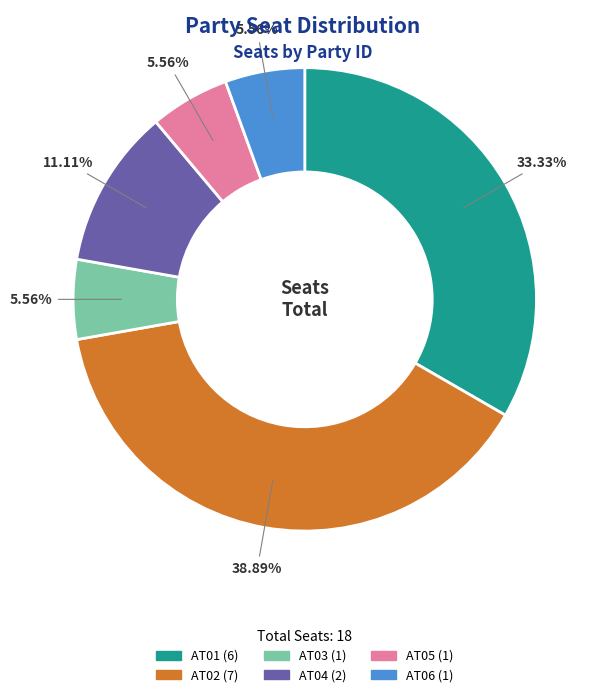

Which slice is the largest?

AT02